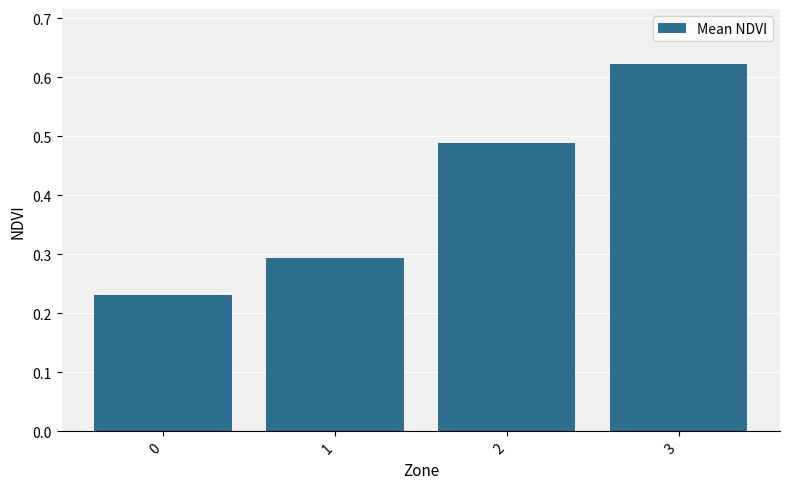

Between 2 and 0, which is larger?

2